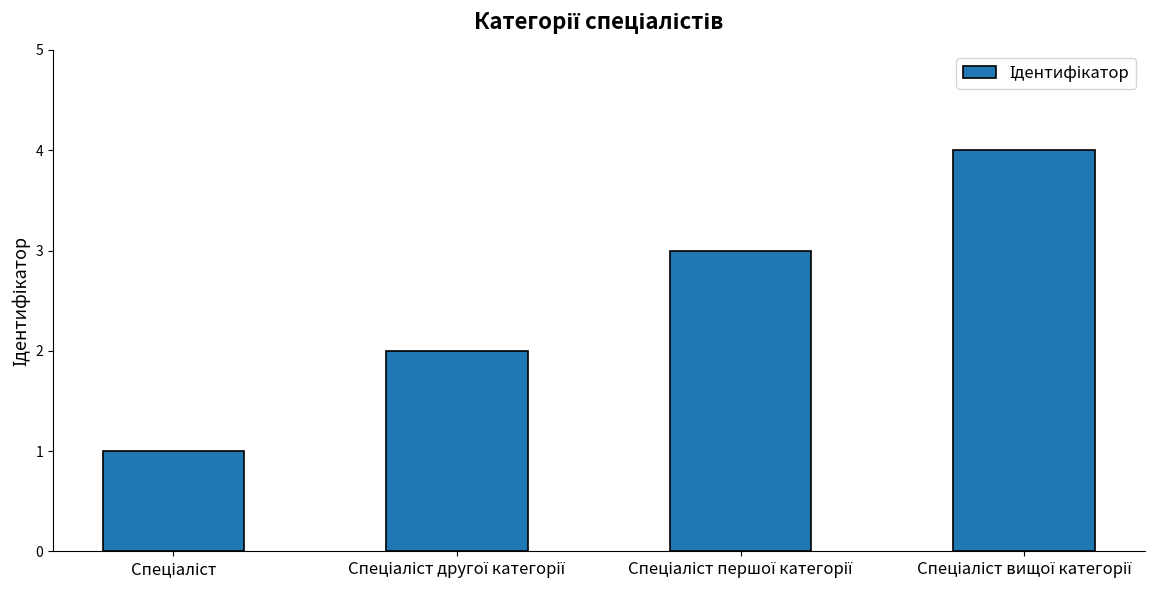

What is the sum of all values?

10